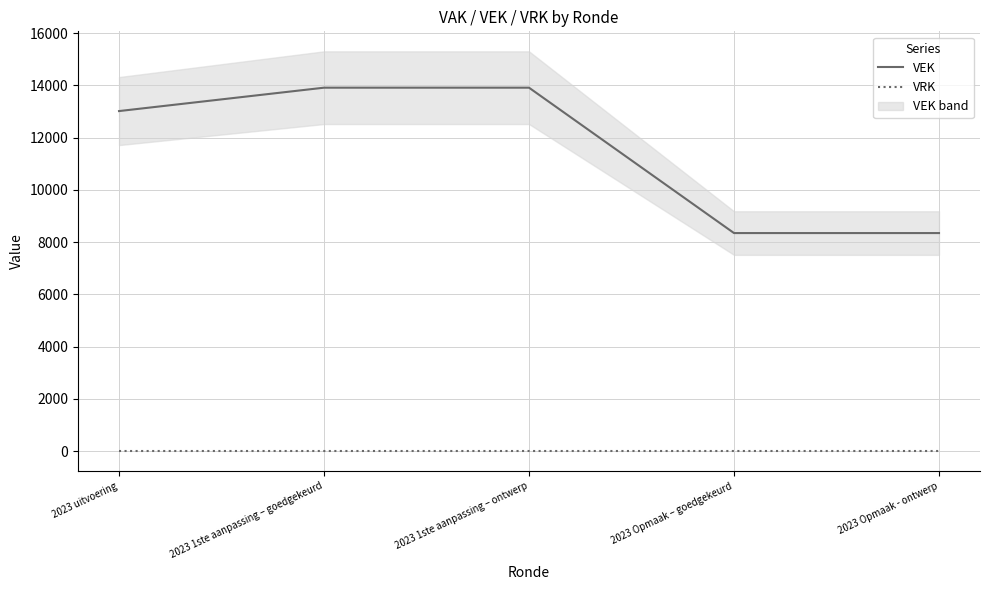

How many lines are shown in the chart?

2